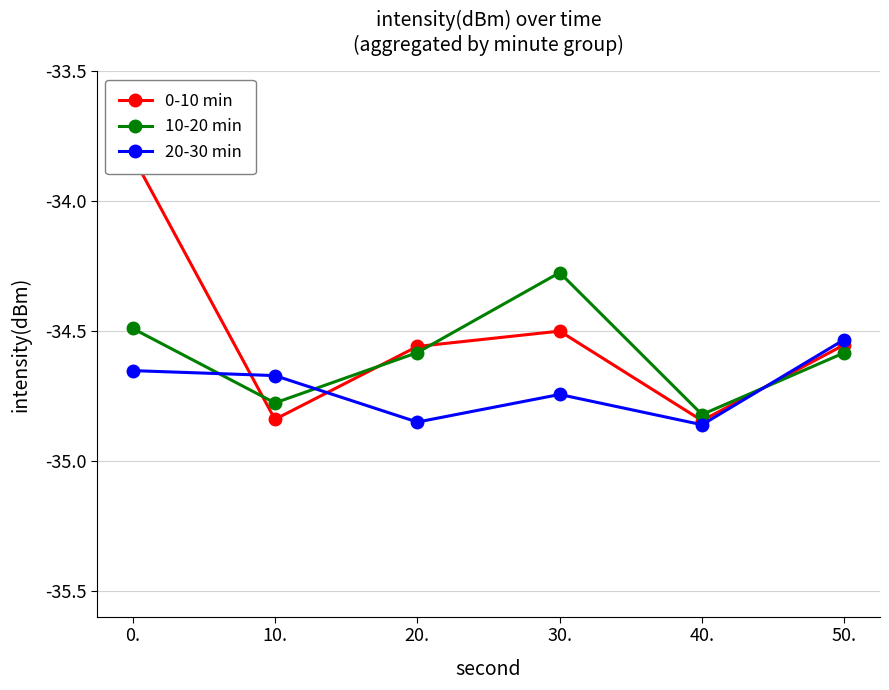

Between 10. and 20., which series saw the biggest shift?

0-10 min